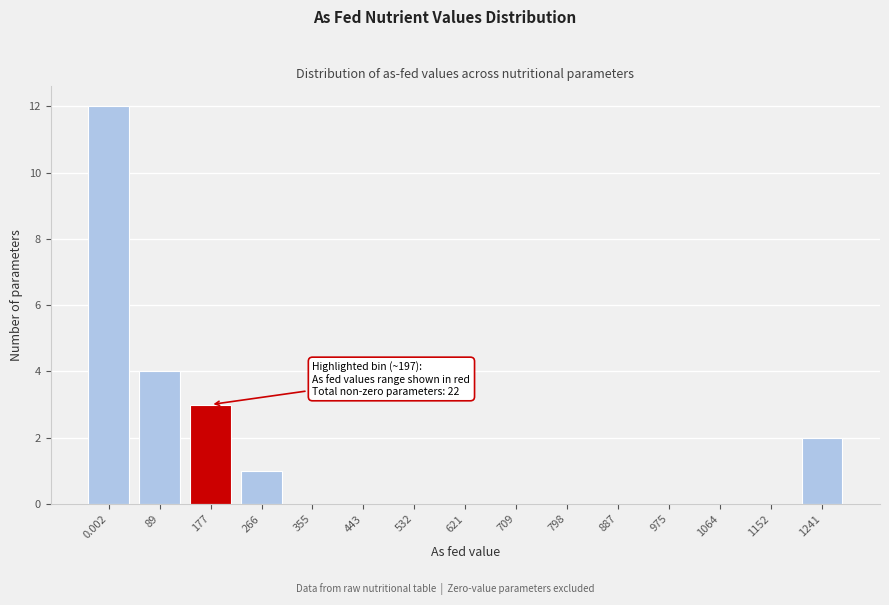

What is the change in value from 0.002 to 532?

-12